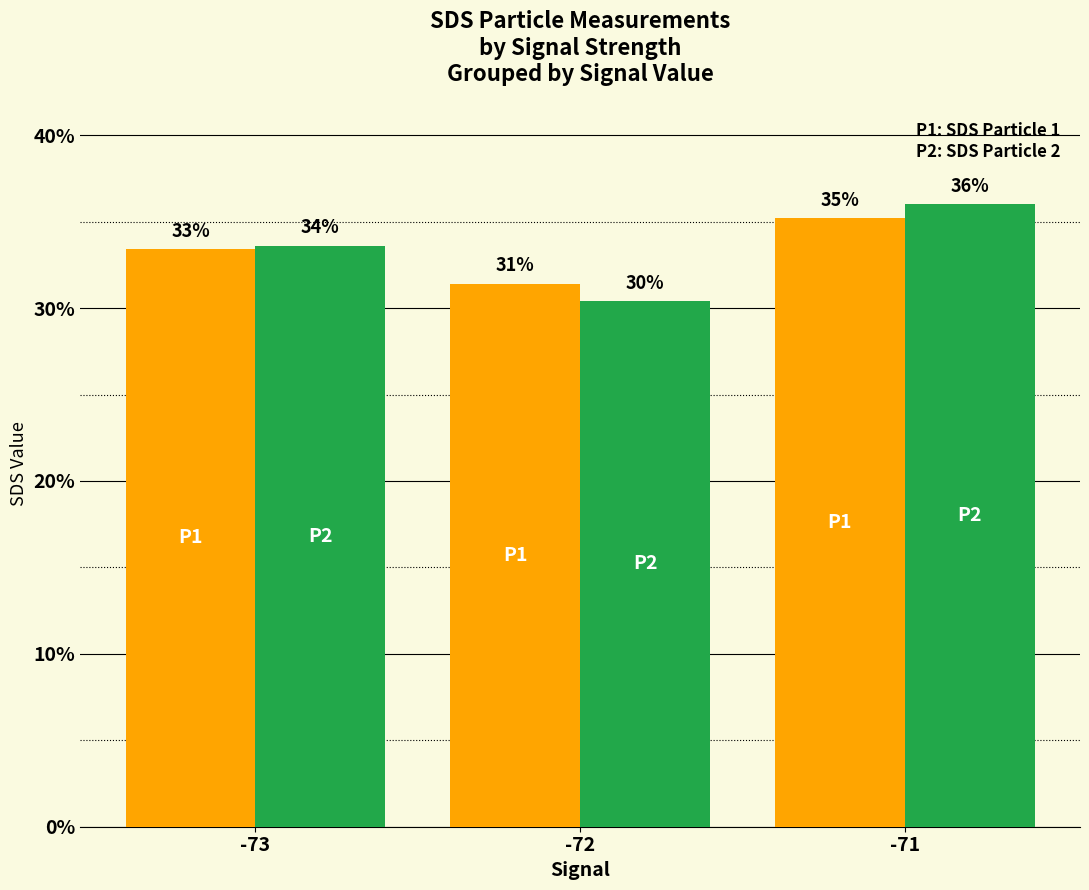

Are the bars grouped side by side (vs. stacked)?

Yes